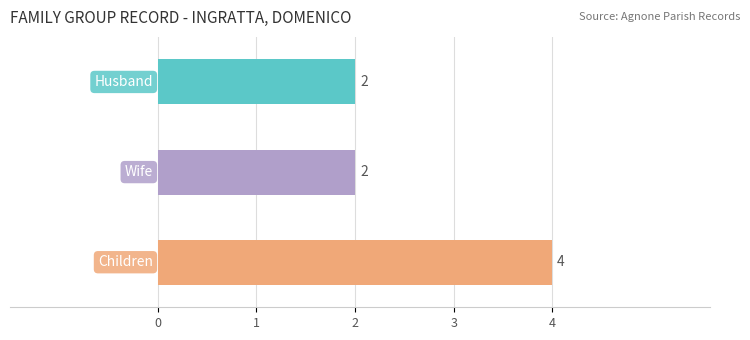

Reading right to left, list all the values displayed in this chart.

4	2	2